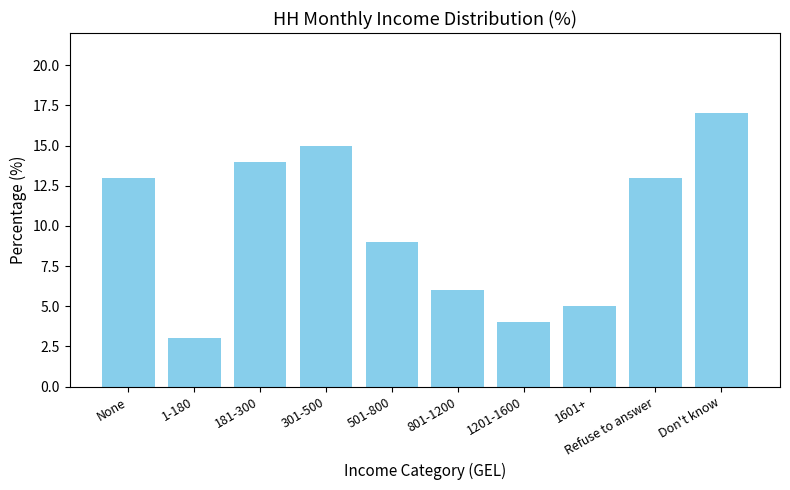

What is the label of the 8th bar from the right?

181-300